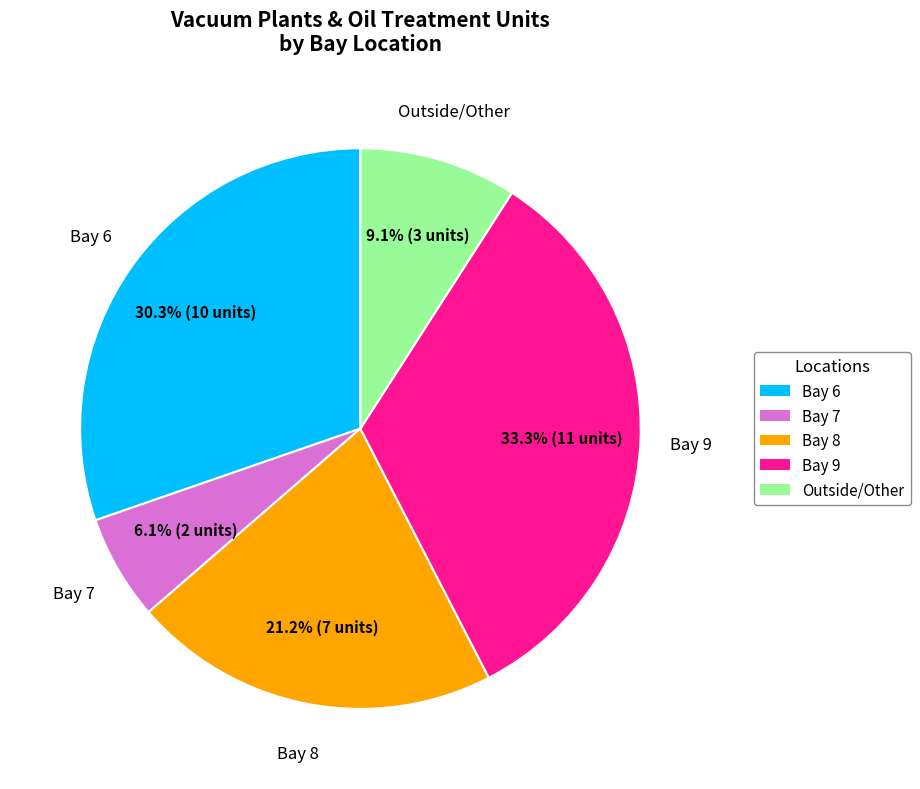

What percentage is the Bay 9 slice, to the nearest percent?

33%